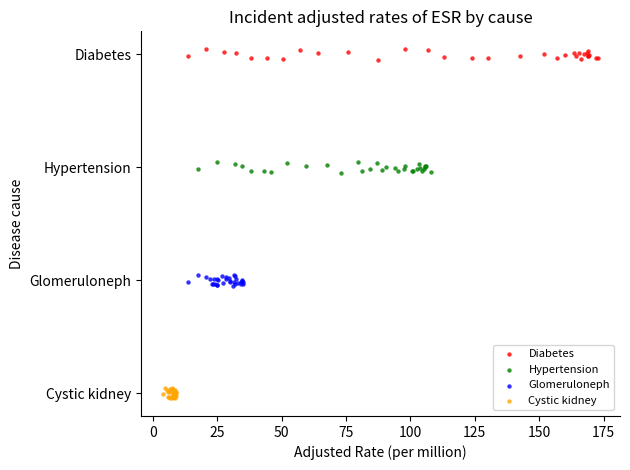

What are all the series names shown in the legend?

Diabetes, Hypertension, Glomeruloneph, Cystic kidney